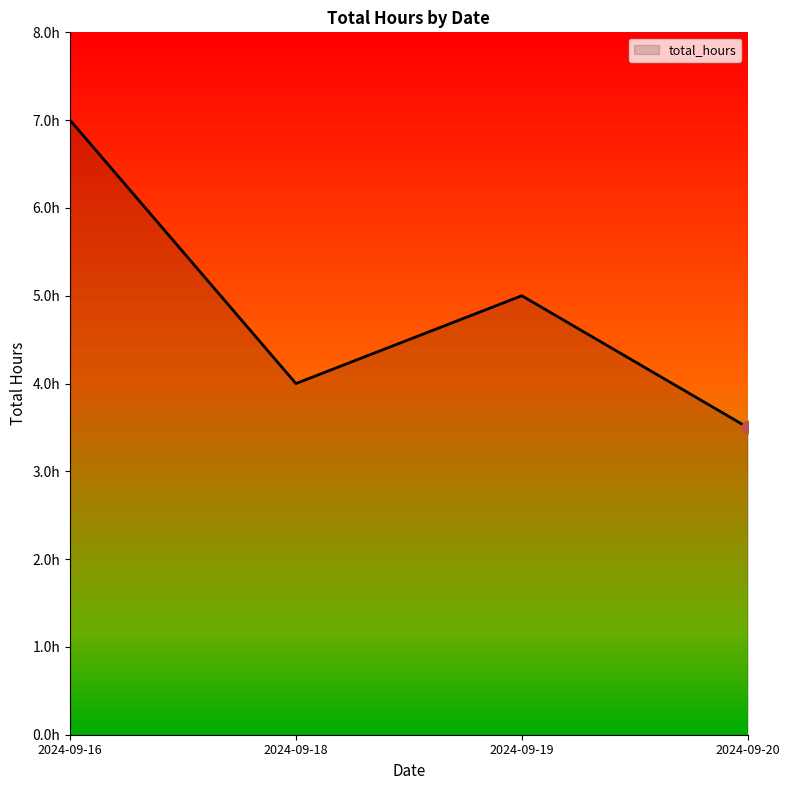

Between 2024-09-16 and 2024-09-19, which is larger?

2024-09-16